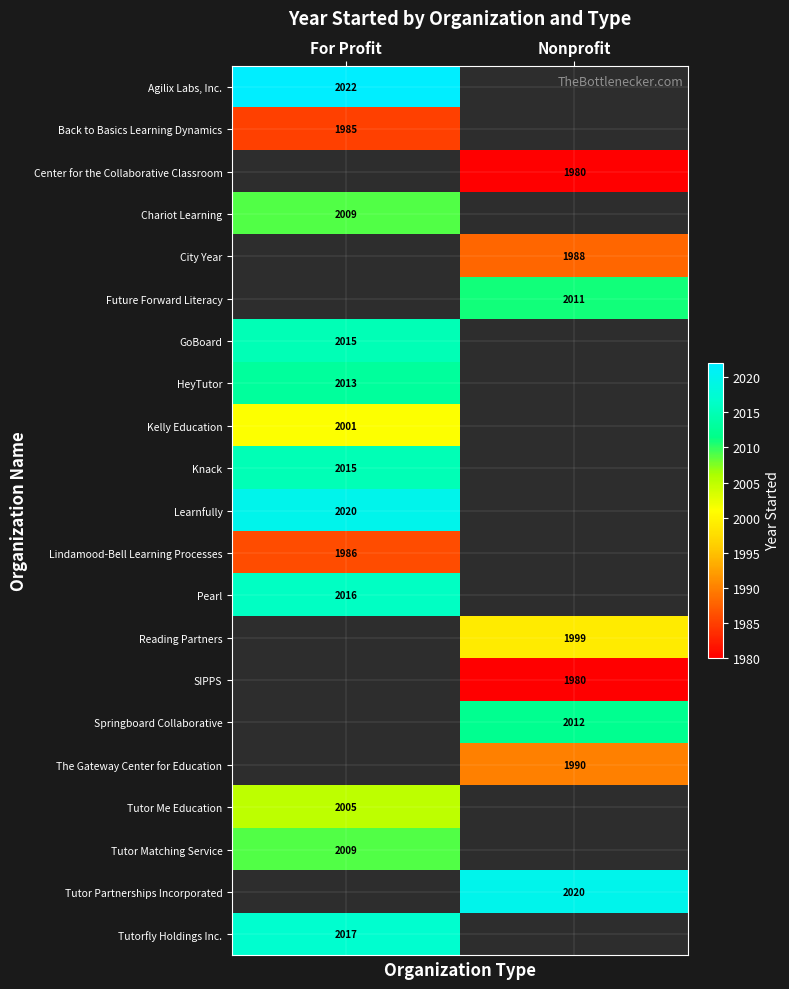

True or false: Tutor Partnerships Incorporated has a value of 2020 at Nonprofit.

True